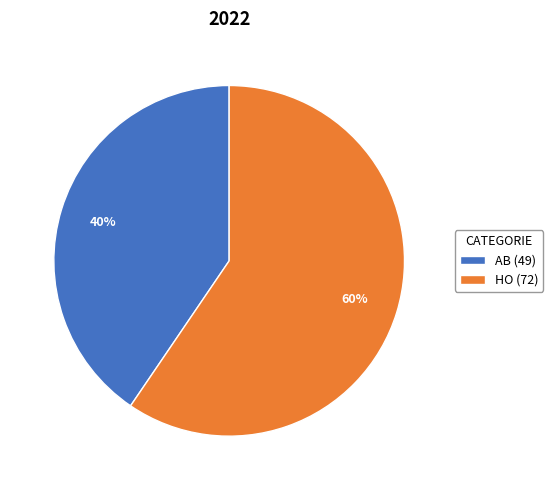

How many segments does this pie chart have?

2